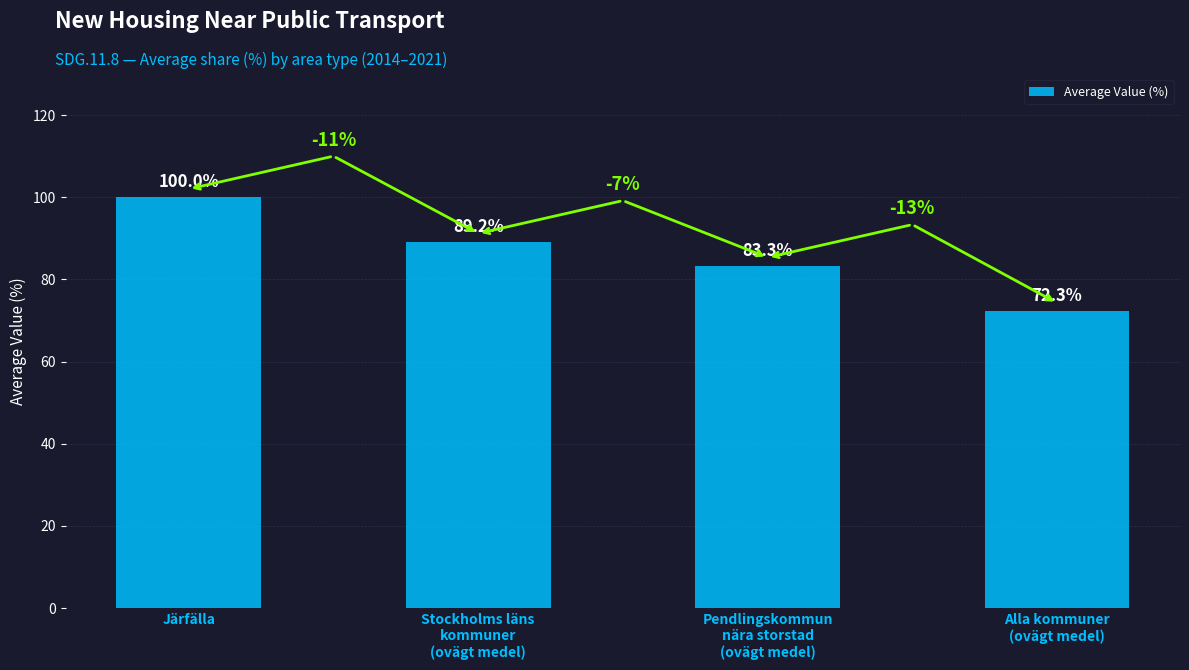

Reading left to right, list all the values displayed in this chart.

100.0	89.2	83.3	72.3